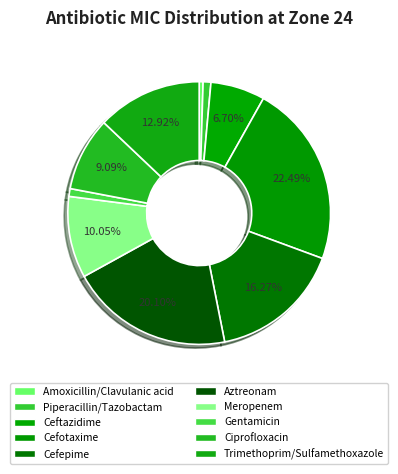

Which category has the smallest portion of the pie?

Amoxicillin/Clavulanic acid